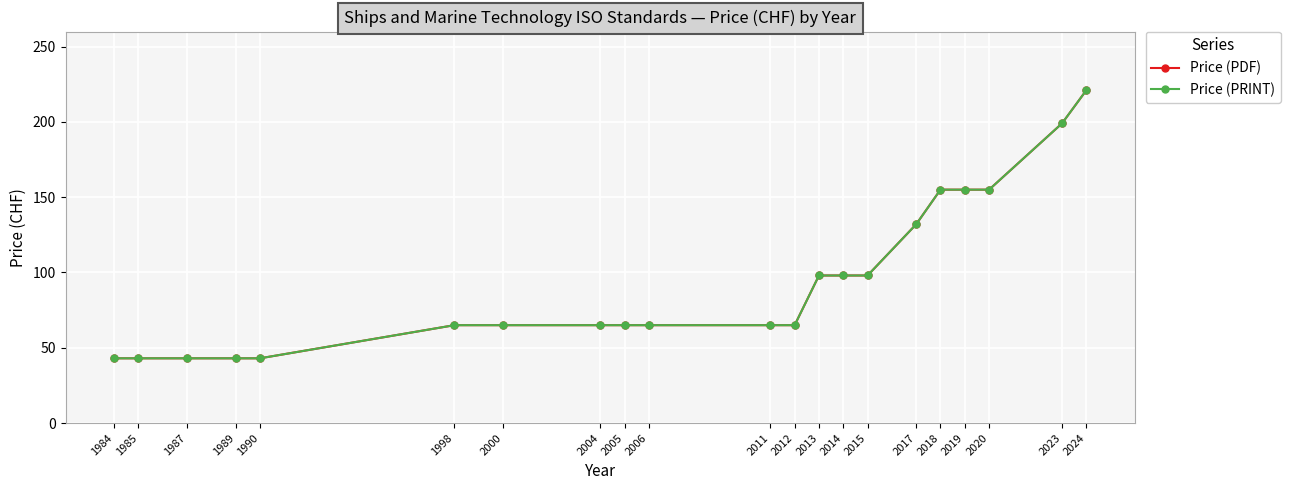

Which has a higher value, 2020 or 2013?

2020